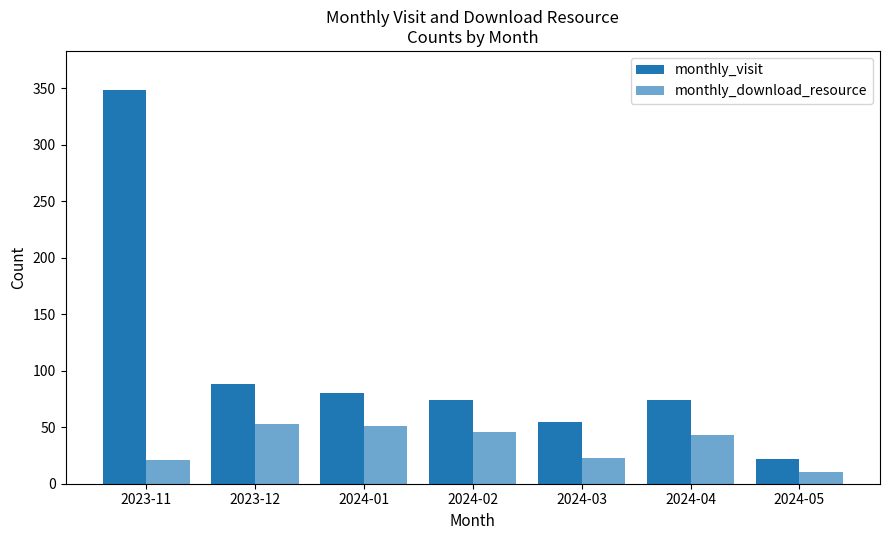

Count the number of categories in the chart.

7